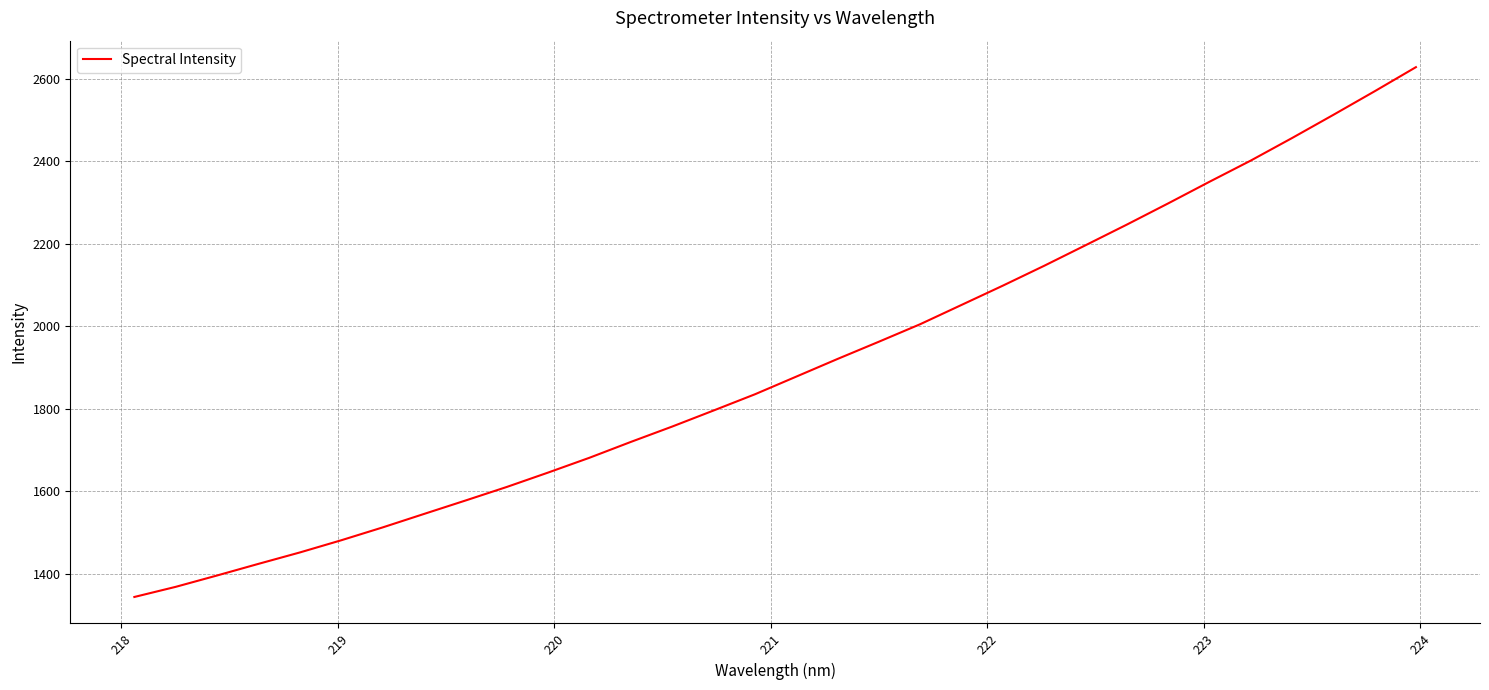

What is the maximum value shown in the chart?

2628.5